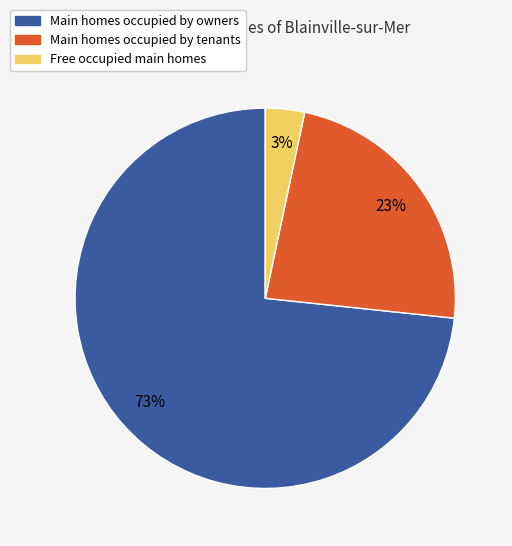

Is there any slice that represents more than half of the pie?

Yes